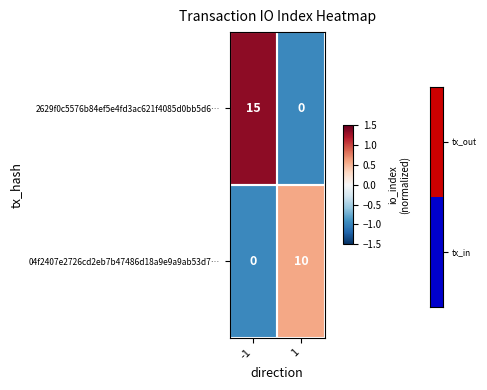

The 2629f0c5576b84ef5e4fd3ac621f4085d0bb5d6… series shows 15 at -1. True or false?

True